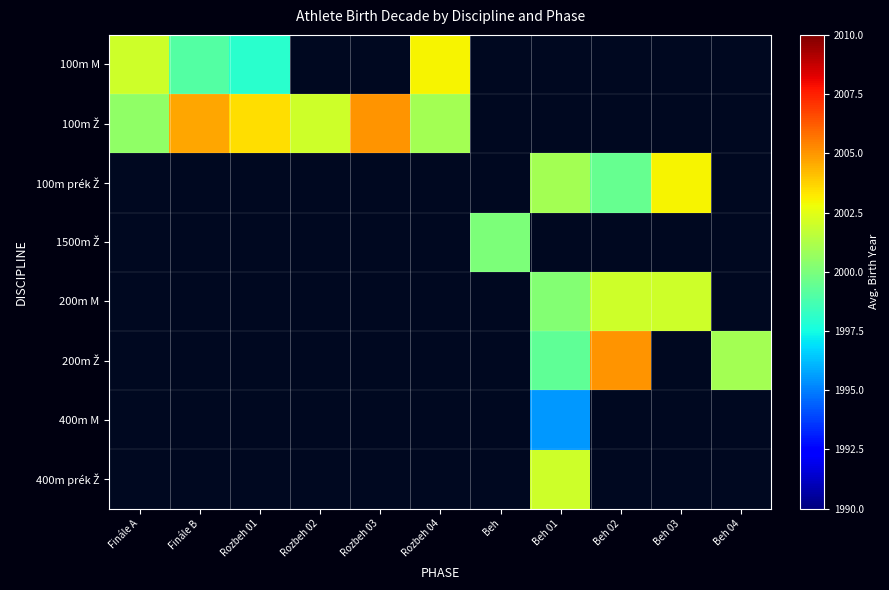

Which series has the widest spread of values?

100m M